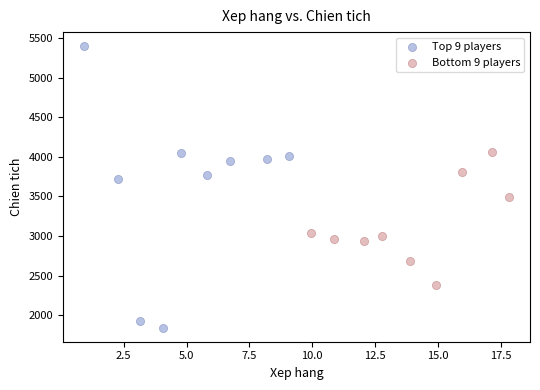

Which series has the widest spread of Y values?

Top 9 players